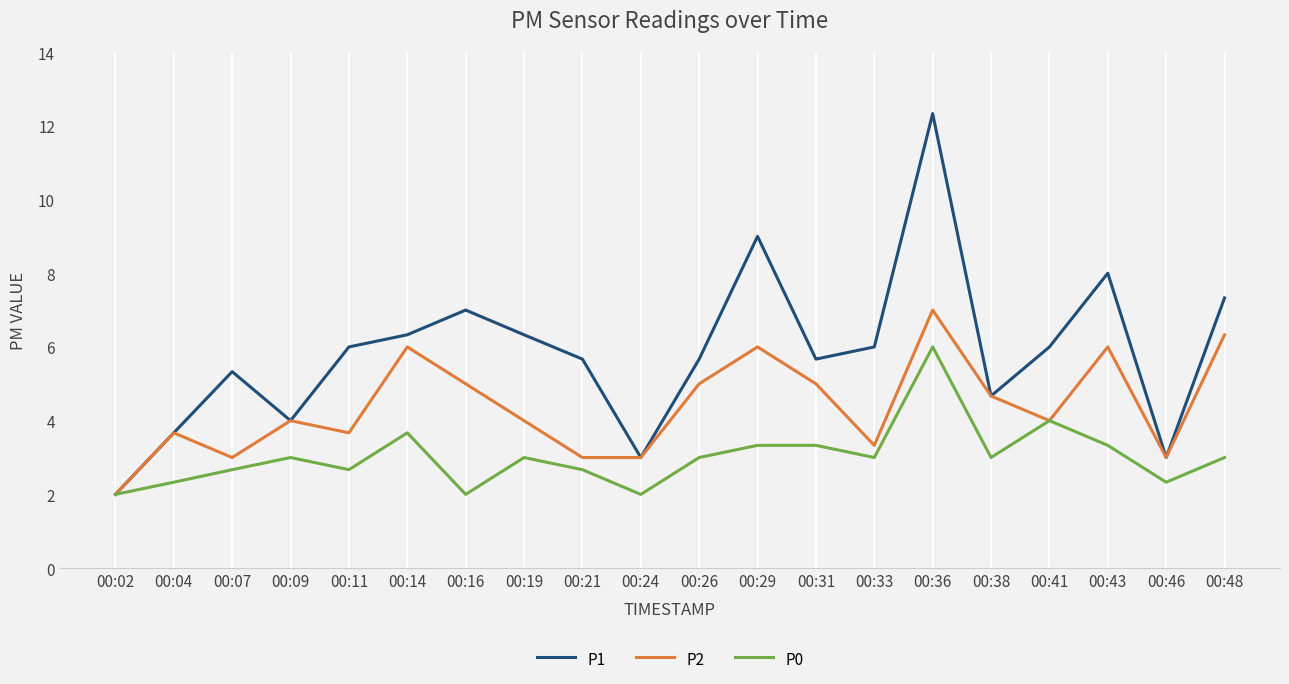

List the series in order of their peak value, lowest first.

P0, P2, P1